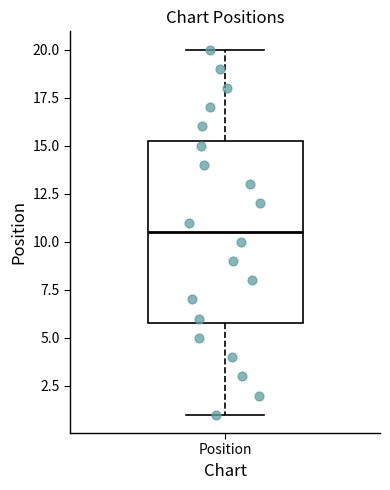

Where does the lower whisker of the box for Position end on the y-axis? The values are not printed on the chart, so give them approximately, as read against the axis.

1.0